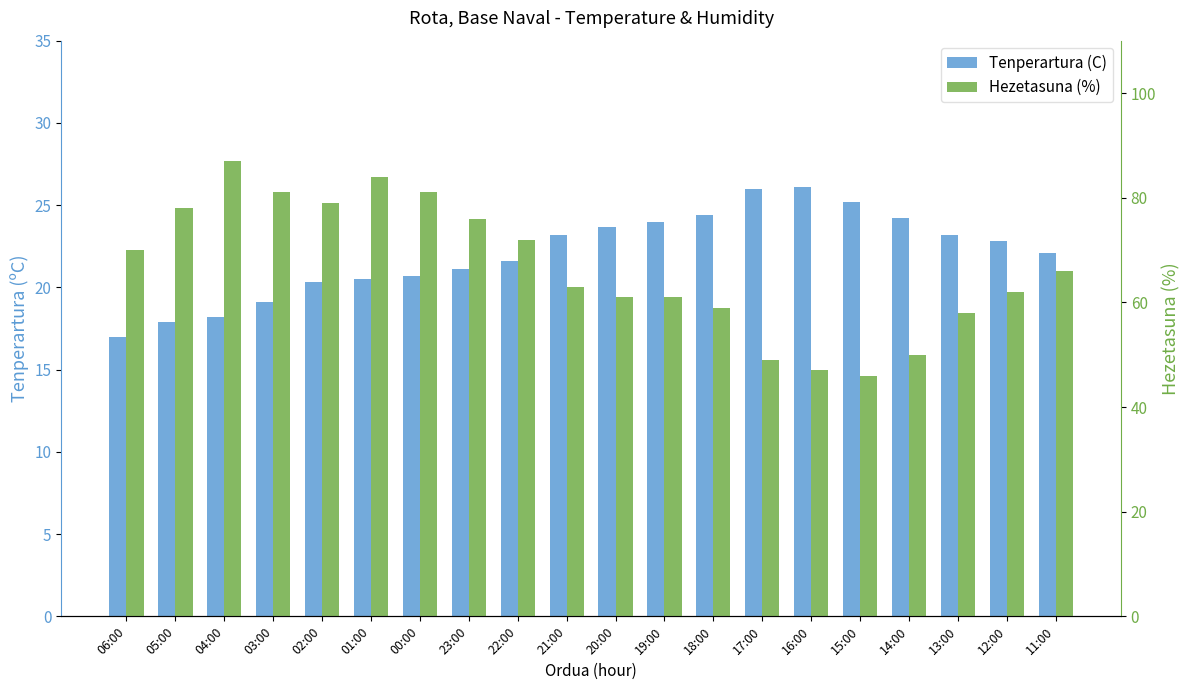

Reading left to right, extract all data points from this chart.

Tenperartura (C): 17.0	17.9	18.2	19.1	20.3	20.5	20.7	21.1	21.6	23.2	23.7	24.0	24.4	26.0	26.1	25.2	24.2	23.2	22.8	22.1
Hezetasuna (%): 70.0	78.0	87.0	81.0	79.0	84.0	81.0	76.0	72.0	63.0	61.0	61.0	59.0	49.0	47.0	46.0	50.0	58.0	62.0	66.0